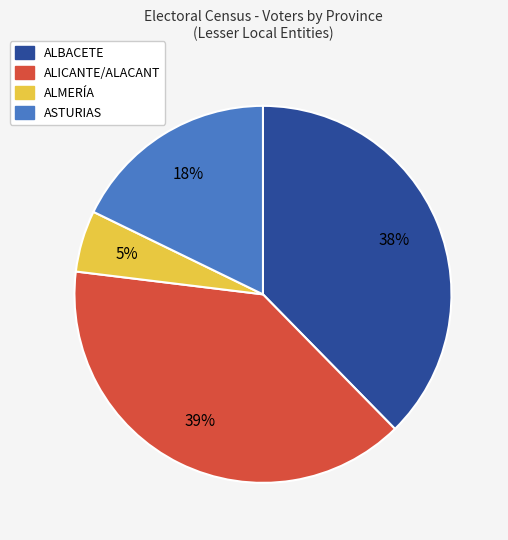

To the nearest percent, what is the average slice percentage?

25%